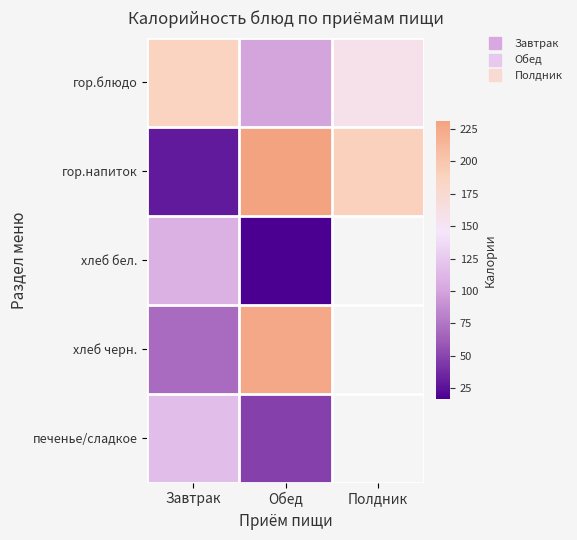

At how many categories does at least one series exceed 125?

3